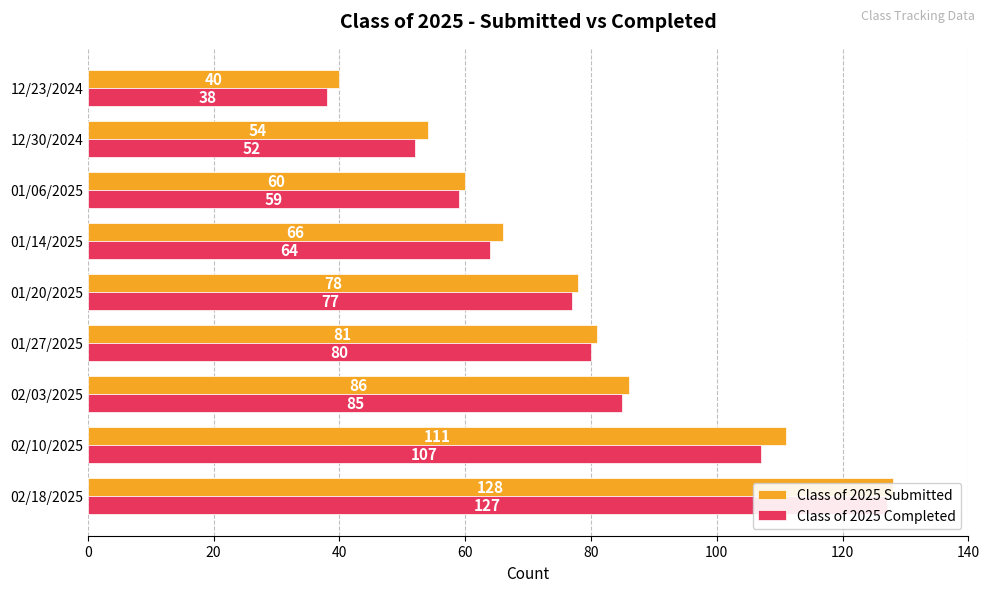

Rank the series by their maximum value, from lowest to highest.

Class of 2025 Completed, Class of 2025 Submitted